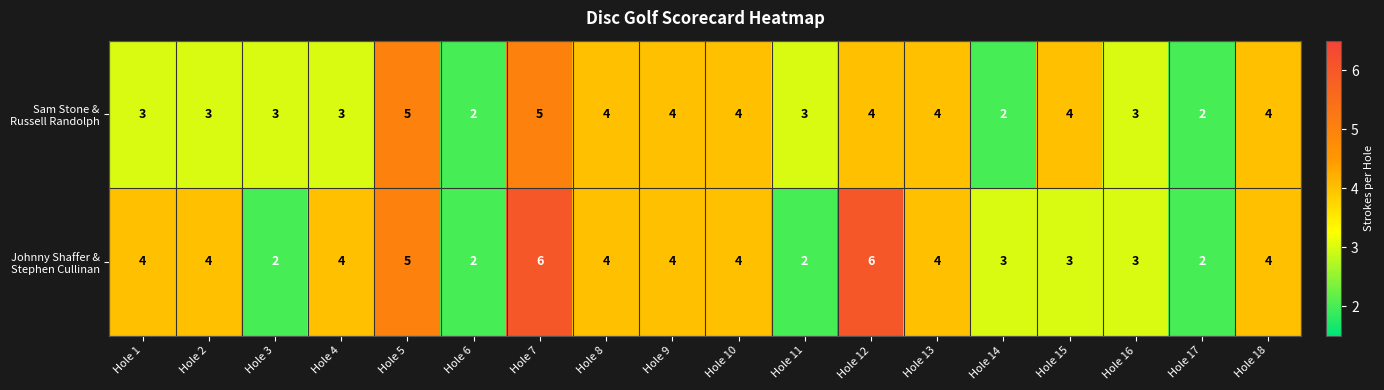

What is the total value across all series at Hole 13?

8